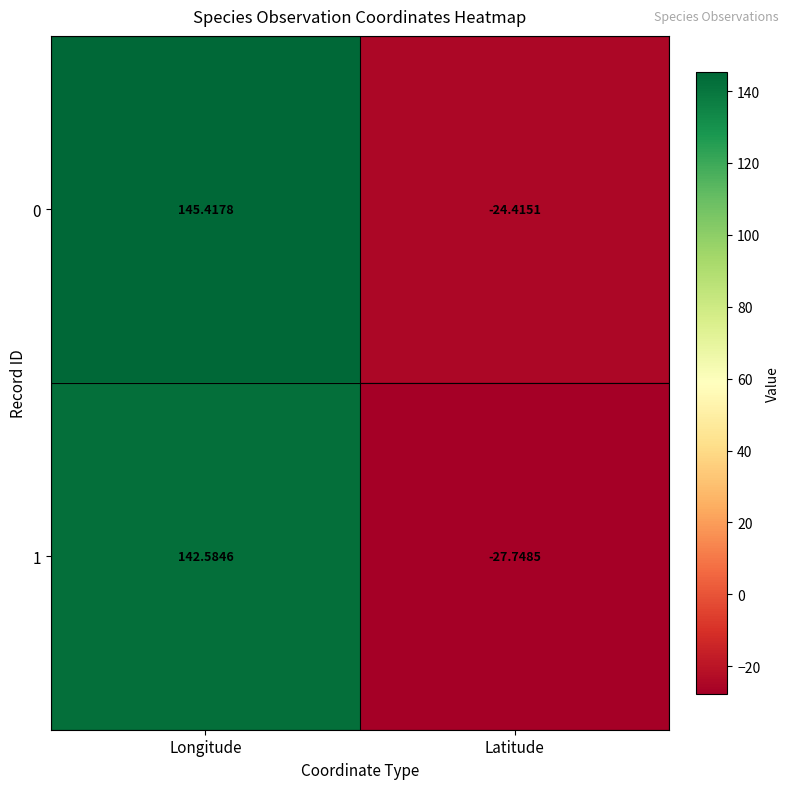

Which label corresponds to the smallest value in the chart?

Latitude